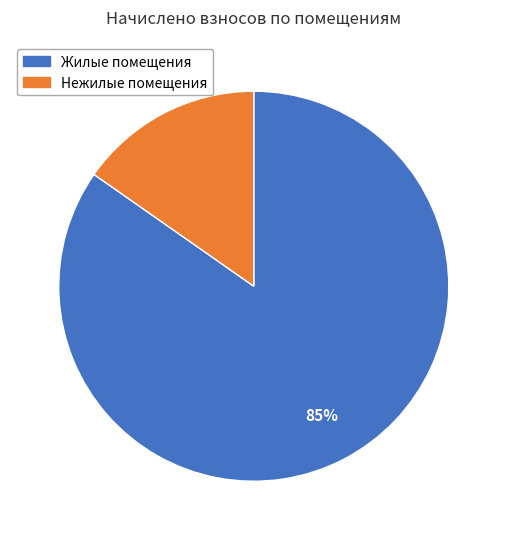

To the nearest percent, what is the average slice percentage?

50%